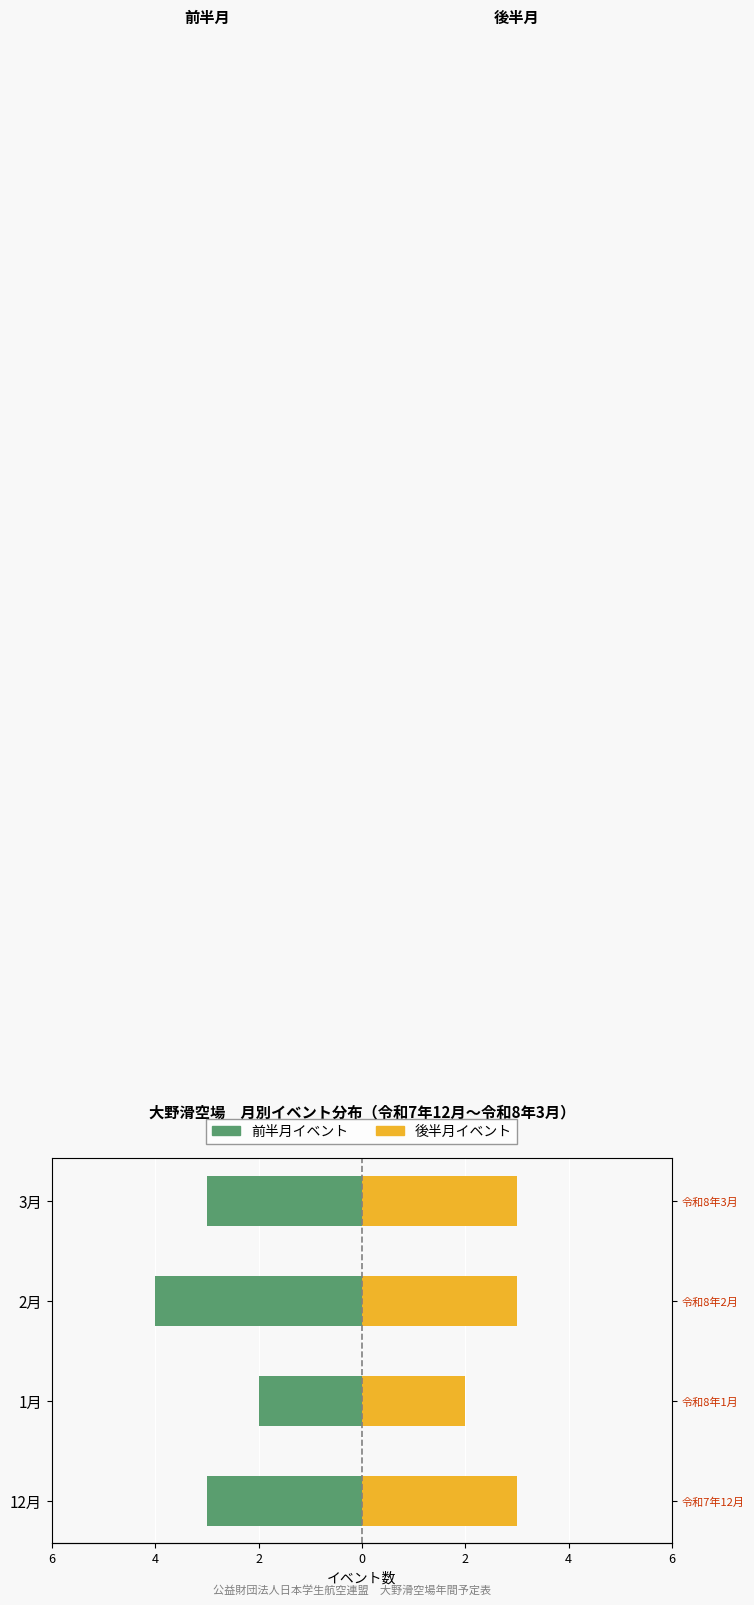

Reading left to right, list all the values displayed in this chart.

前半月イベント: 6=-3	4=-2	2=-4	0=-3
後半月イベント: 6=3	4=2	2=3	0=3